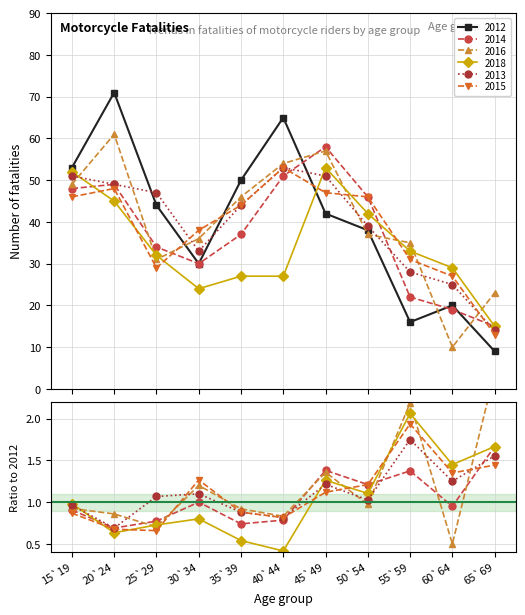

Between 45`49 and 65`69, which is larger?

45`49